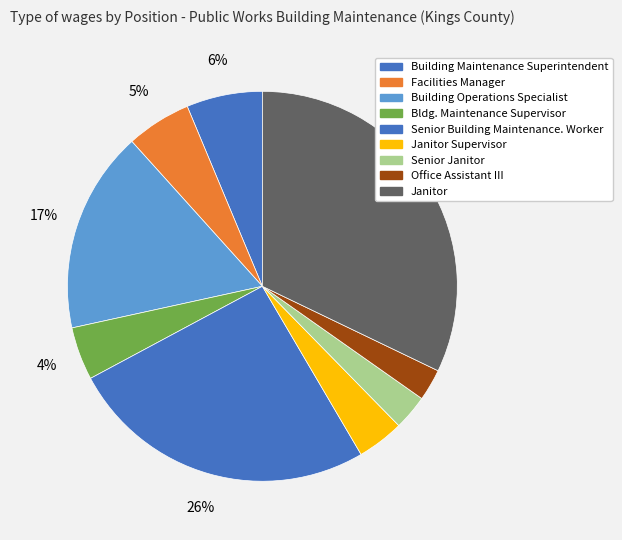

How many slices are in this pie chart?

9